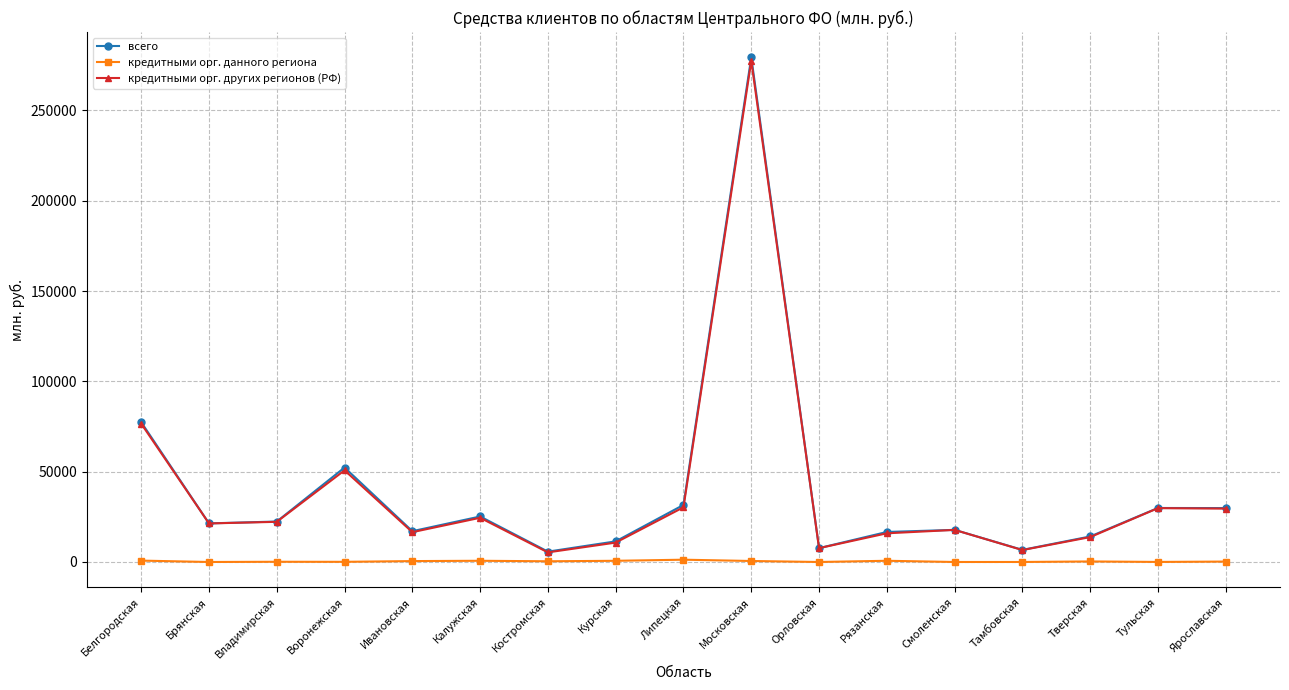

What is the label of the 4th point from the right?

Тамбовская